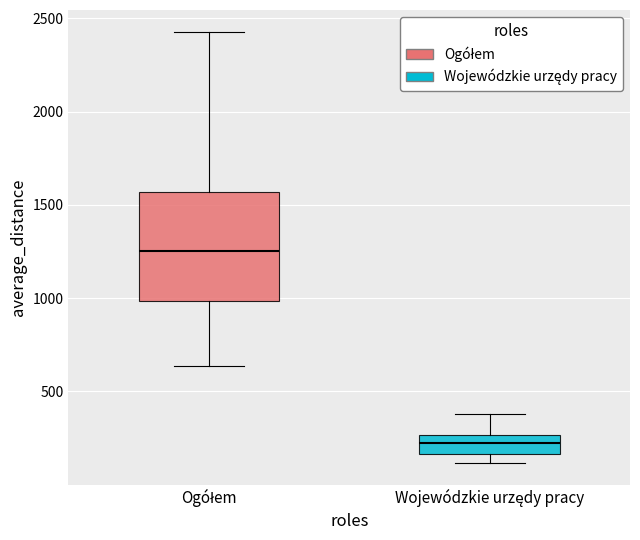

Where does the lower whisker of the box for Ogółem end on the y-axis? The values are not printed on the chart, so give them approximately, as read against the axis.

650